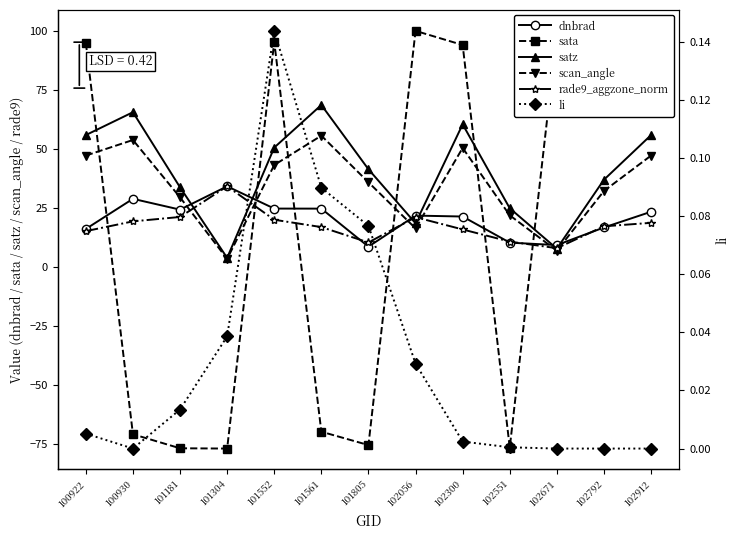

Where is satz nearest to the value 36?

102792